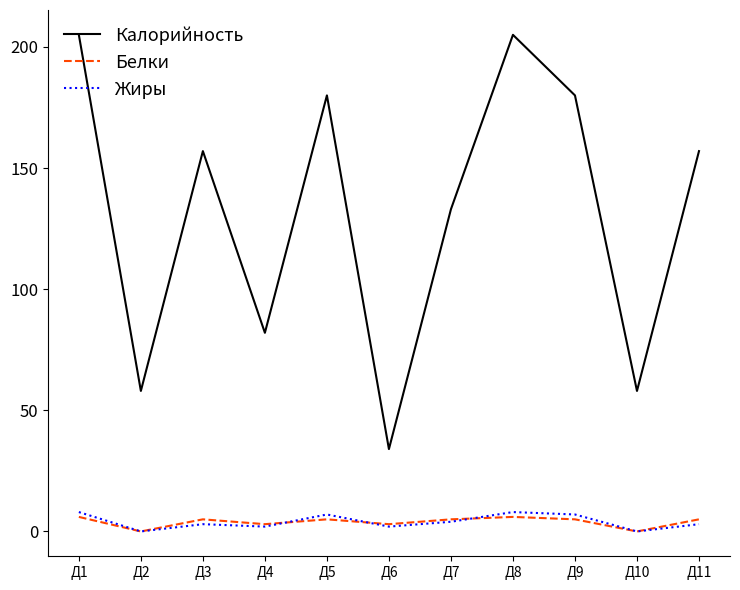

The value of Калорийность at Д8 is 81. True or false?

False